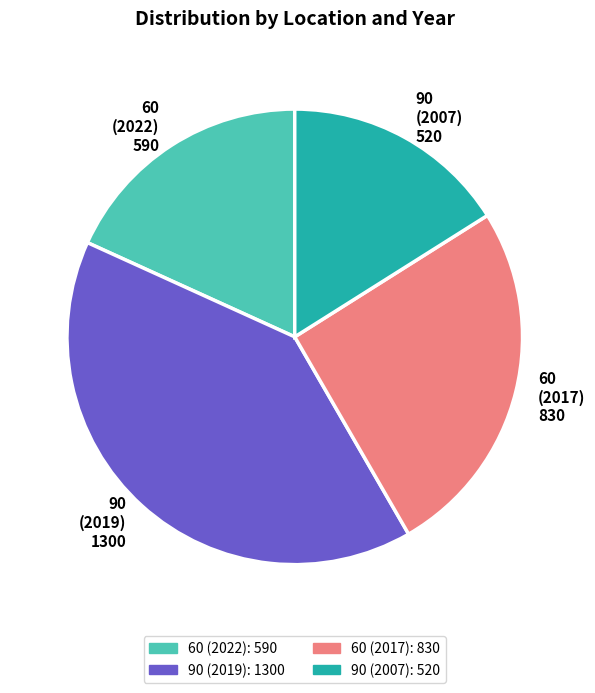

Which category has the biggest portion of the pie?

90 (2019)